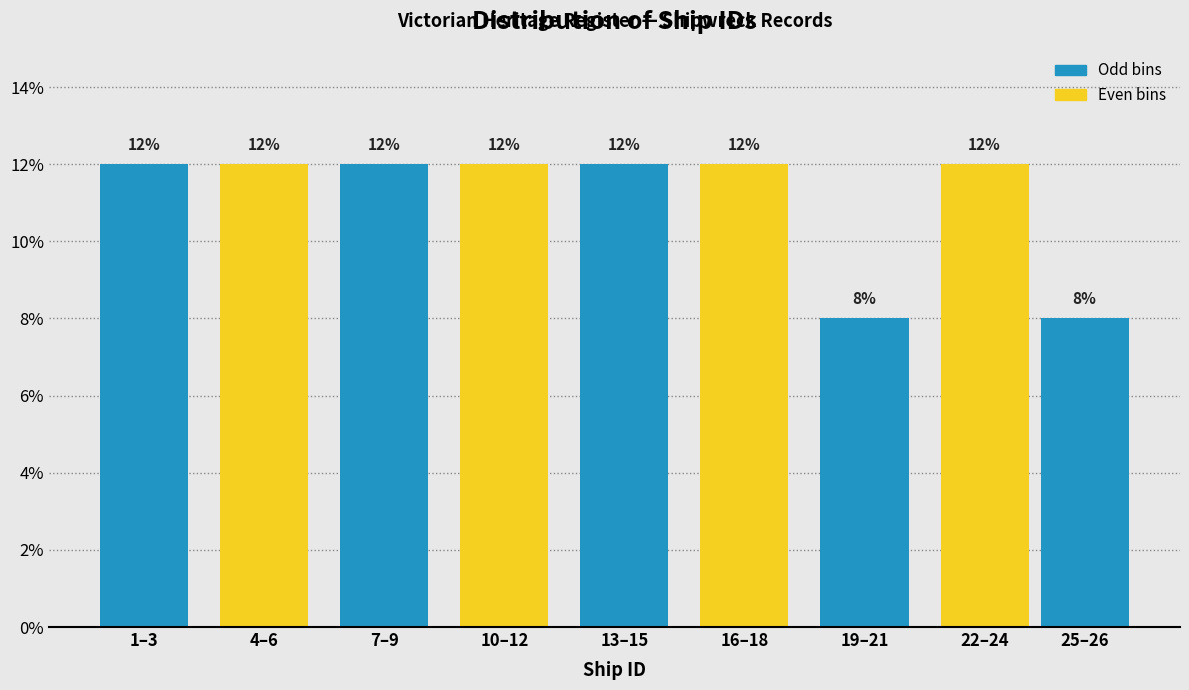

Reading left to right, list all the values displayed in this chart.

12	12	12	12	12	12	8	12	8